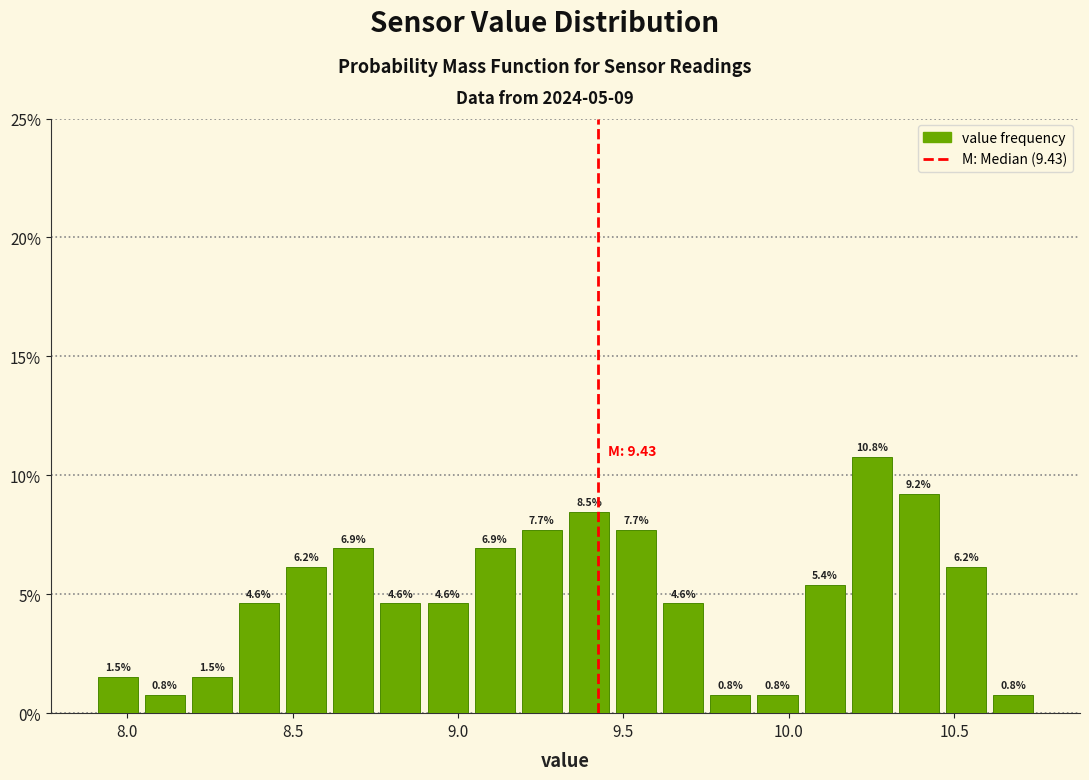

Read against the x-axis, roughly where is the centre of the tallest bar?

10.25